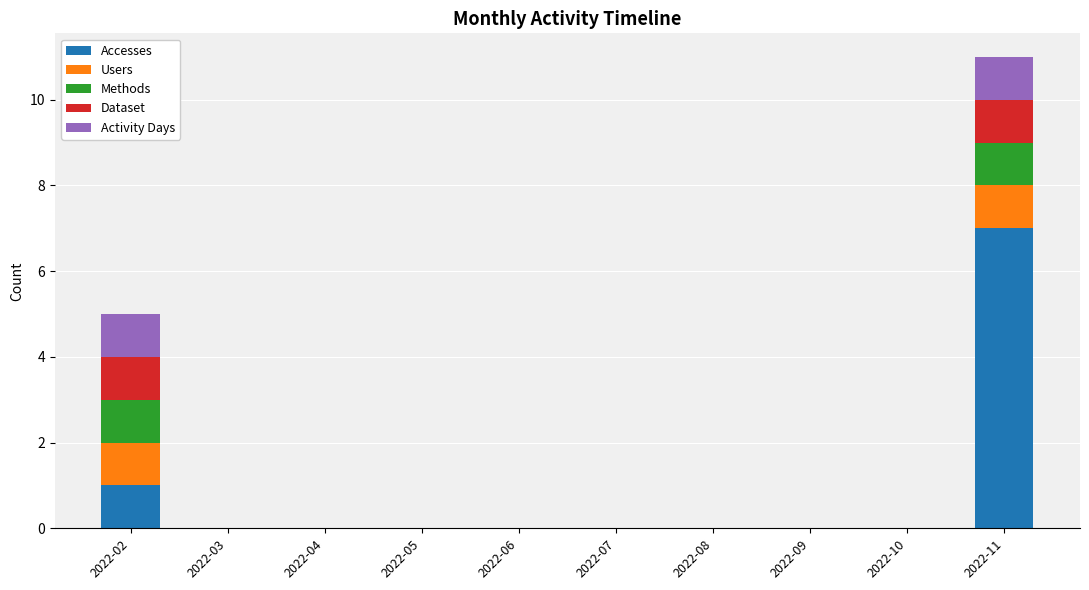

Where is Accesses nearest to the value 3?

2022-02